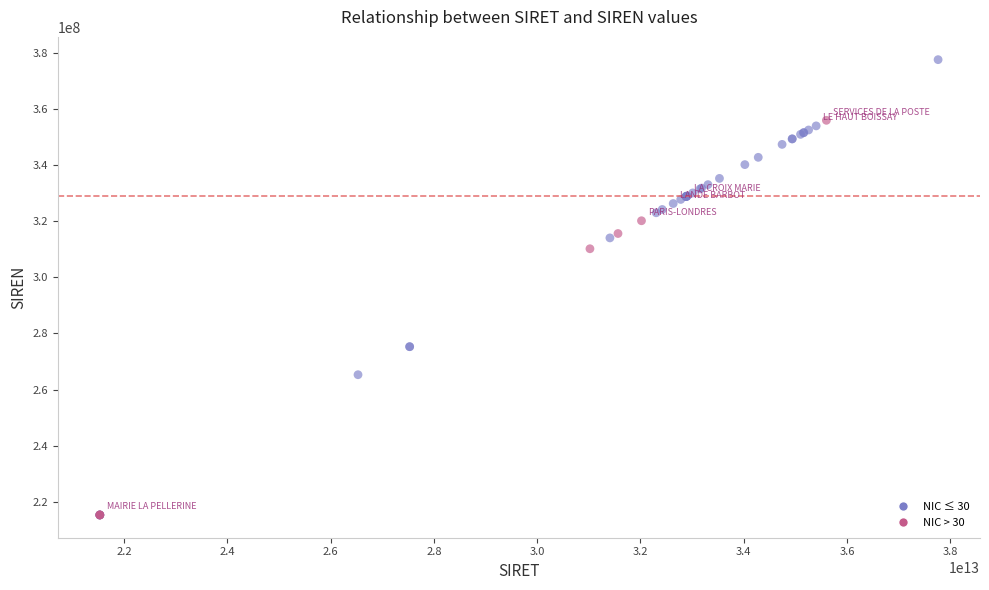

What Y value in the scatter plot is closest to 296466410?

310213483